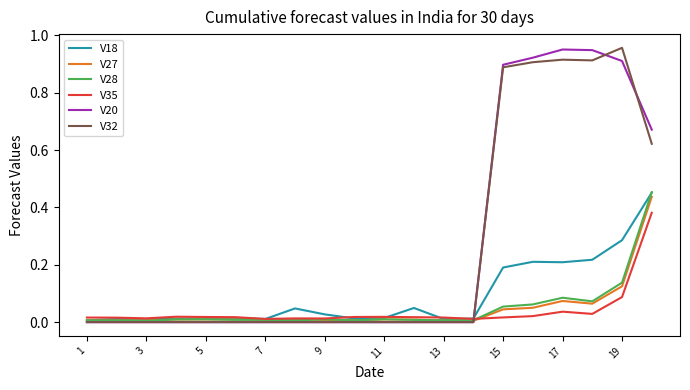

After their last crossing, which series has the higher values: V20 or V35?

V20